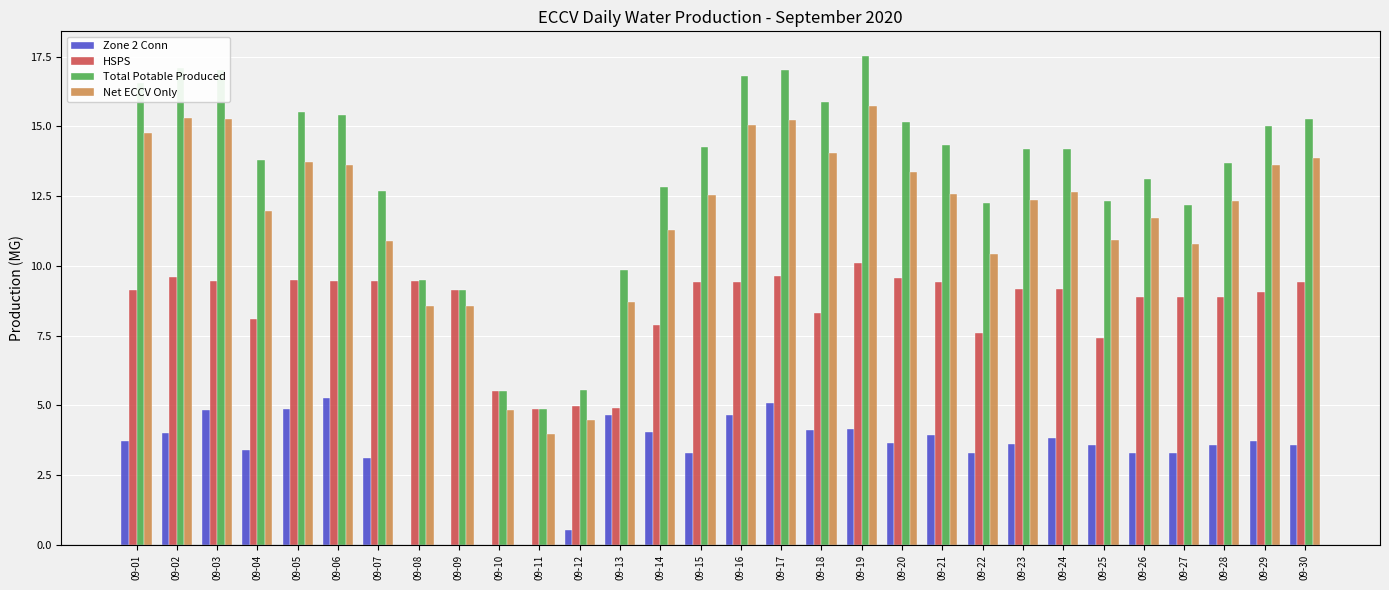

Which series has the largest total across all categories?

Total Potable Produced